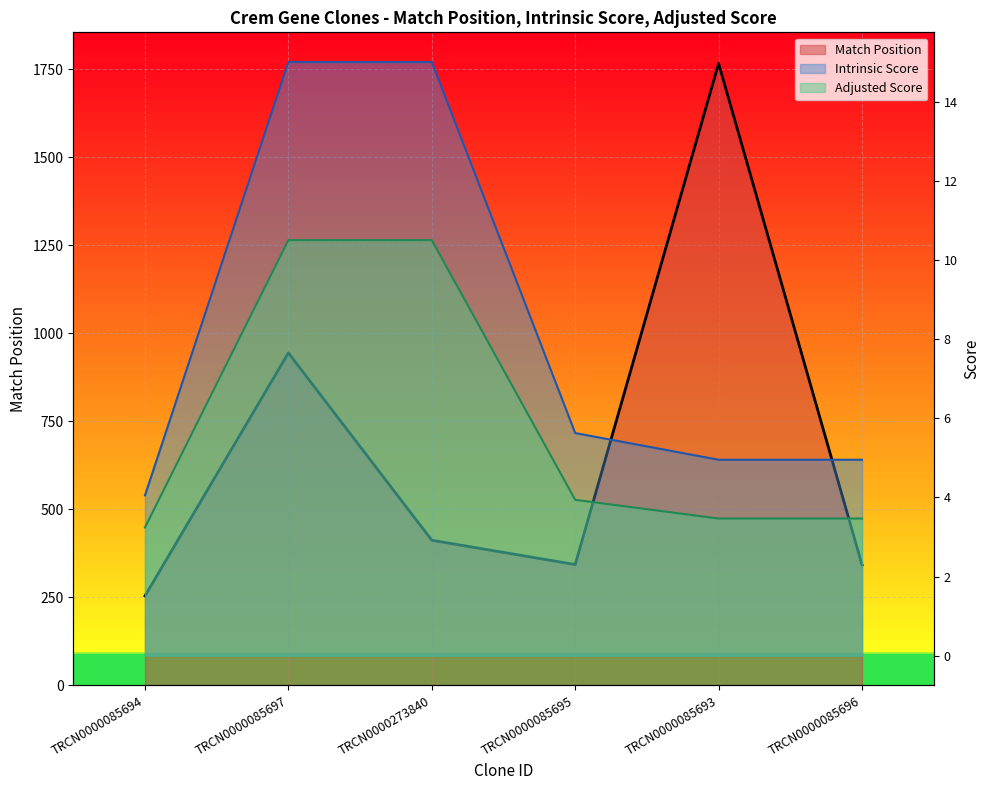

What is the difference between the maximum and minimum values in the Adjusted Score series?

7.3